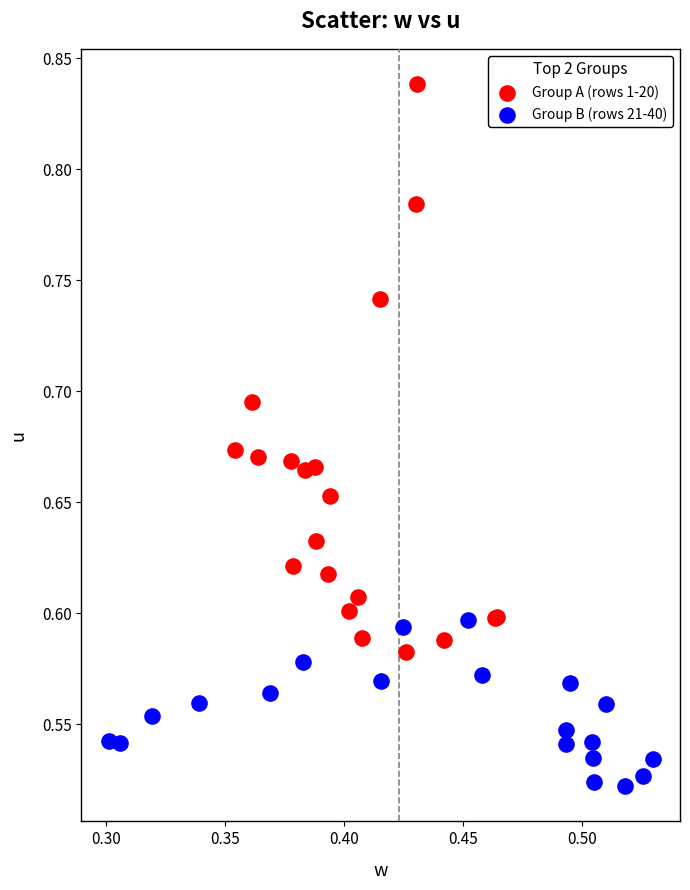

Which series contains the highest Y value?

Group A (rows 1-20)